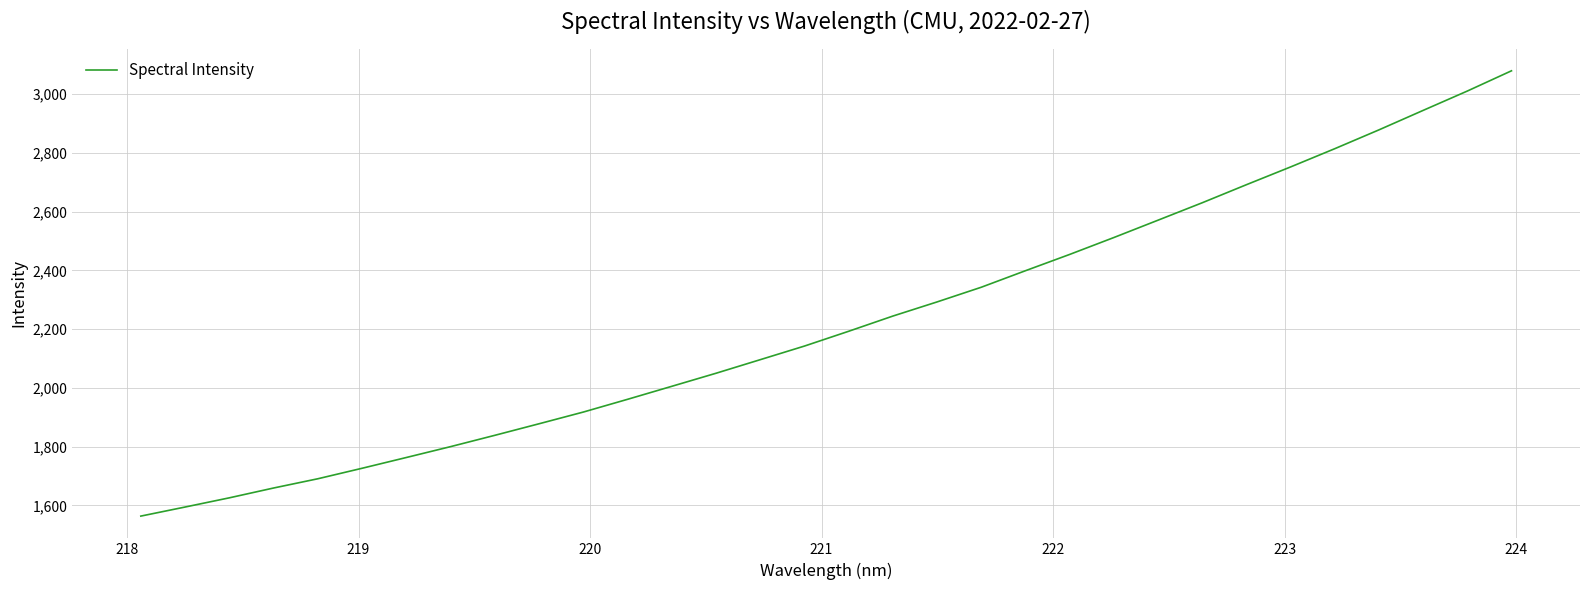

What is the difference between the maximum and minimum values?

1515.0